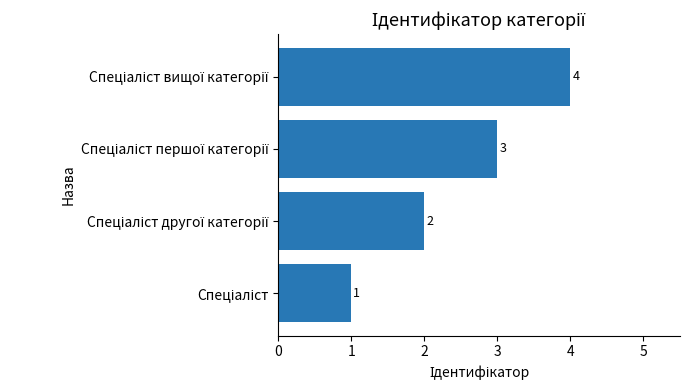

What is the maximum value shown in the chart?

4